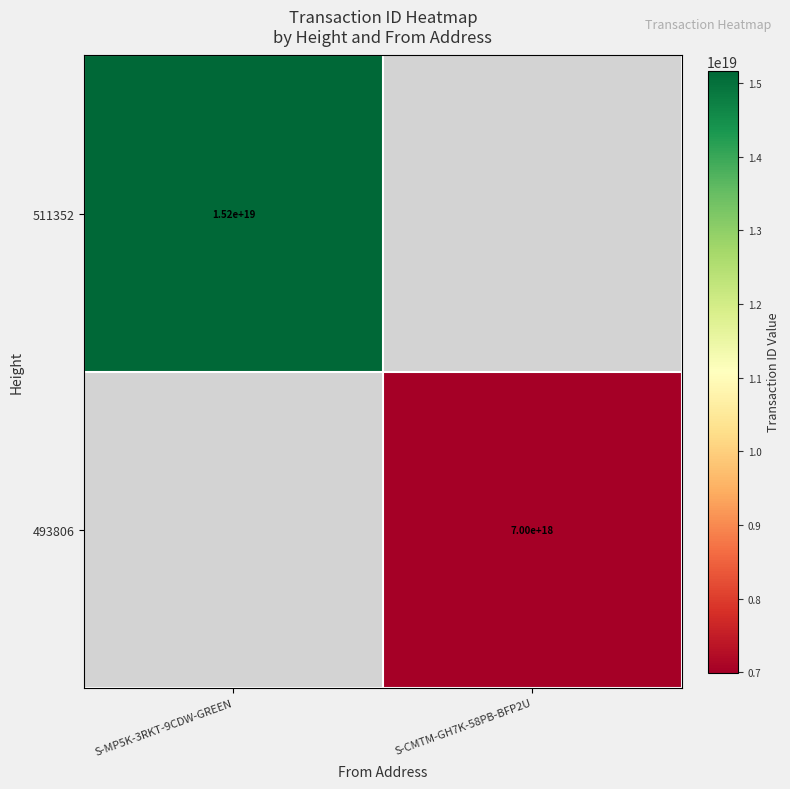

Between S-CMTM-GH7K-58PB-BFP2U and S-MP5K-3RKT-9CDW-GREEN, which is larger?

S-MP5K-3RKT-9CDW-GREEN